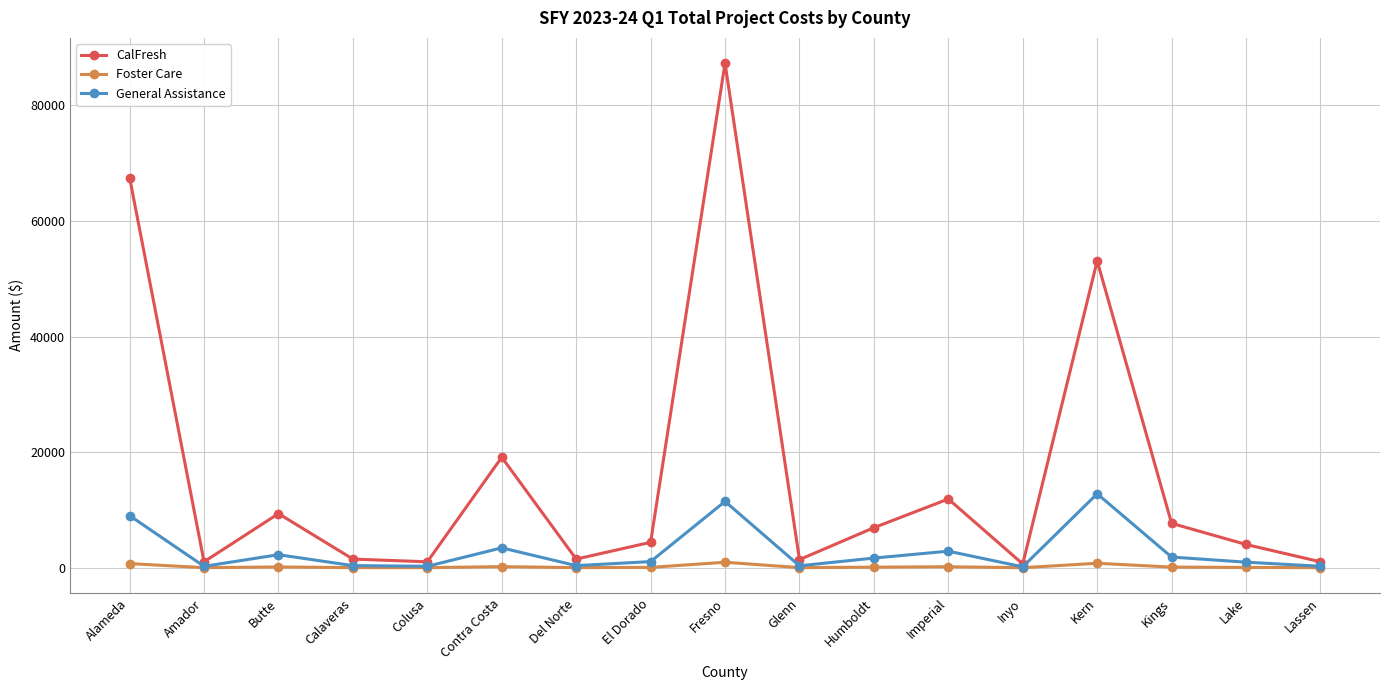

What is the sum of all Foster Care values?

3408